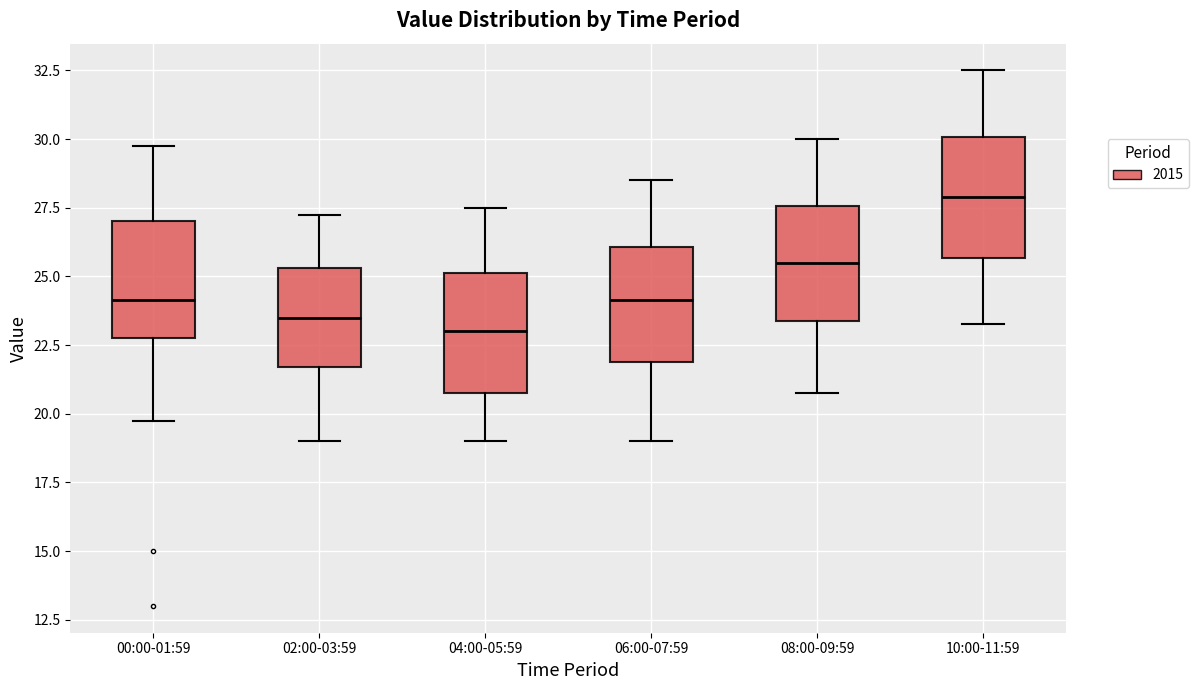

Where does the upper whisker of the box for 04:00-05:59 end on the y-axis? The values are not printed on the chart, so give them approximately, as read against the axis.

27.5